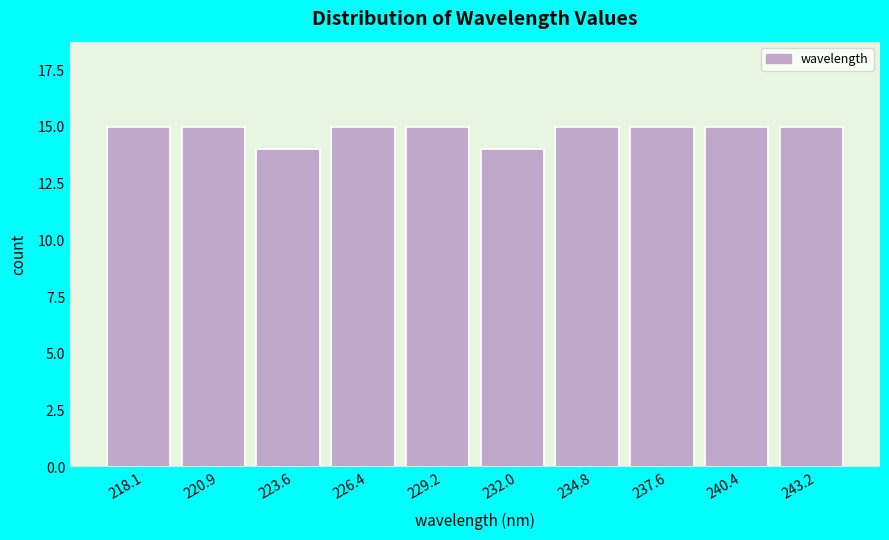

Reading left to right, transcribe all the data shown in this chart.

15	15	14	15	15	14	15	15	15	15